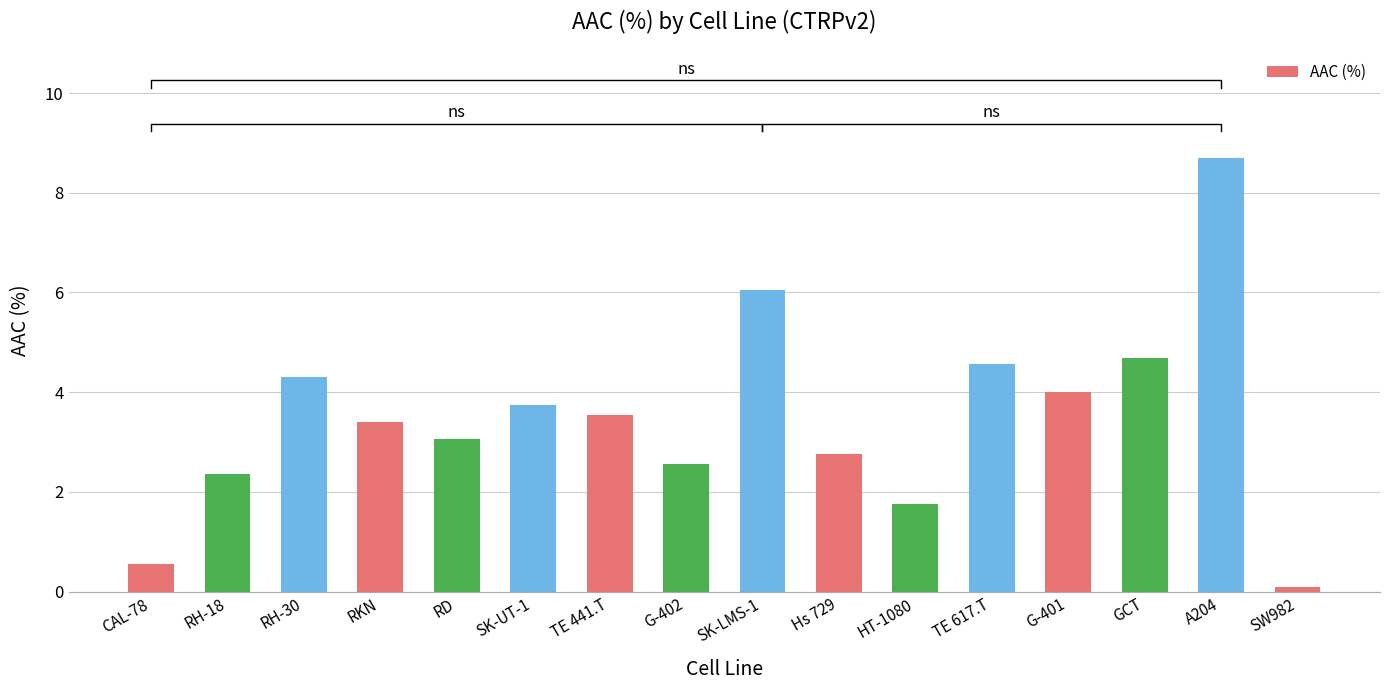

What is the label of the 14th bar from the right?

RH-30